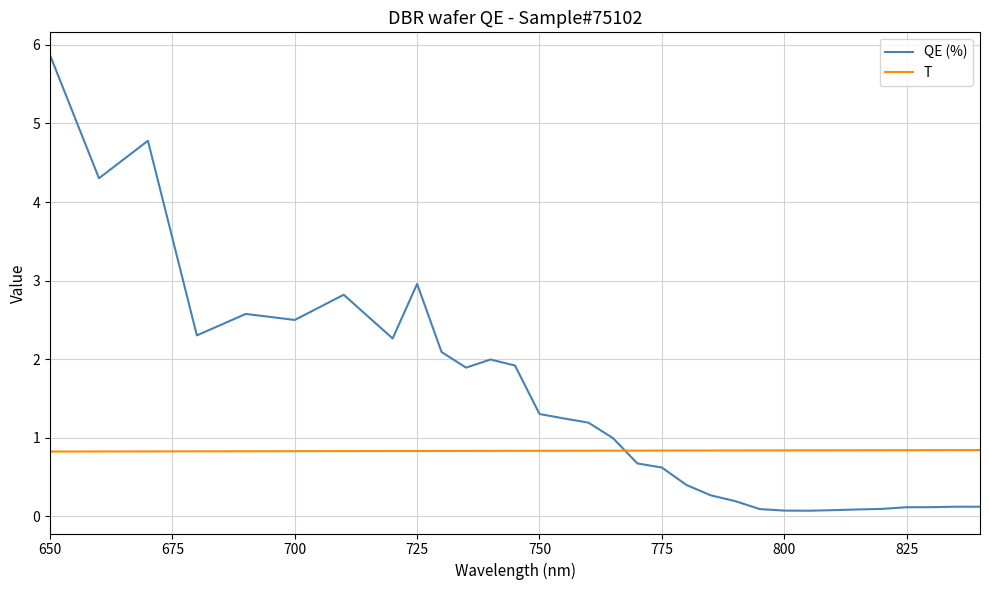

How many times do QE (%) and T cross each other?

1